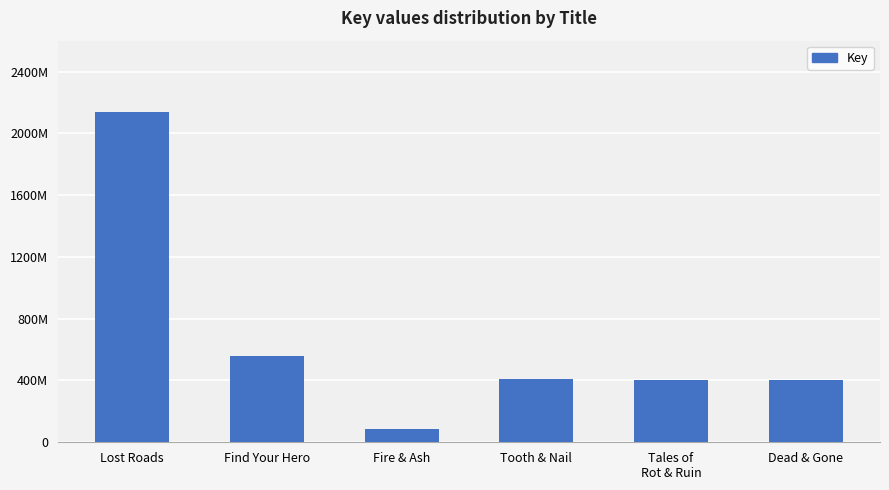

How many bars are there in total?

6